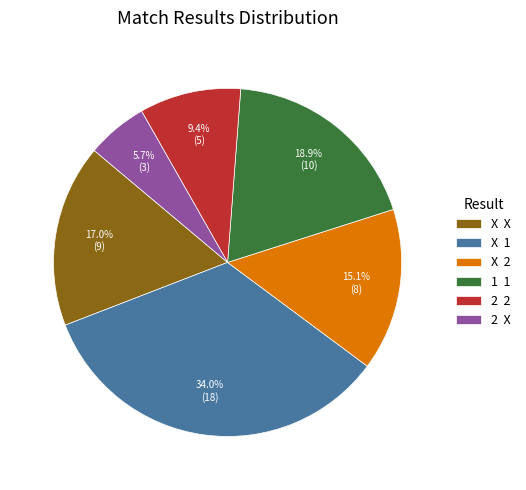

Rank the categories by value from lowest to highest.

2 X, 2 2, X 2, X X, 1 1, X 1